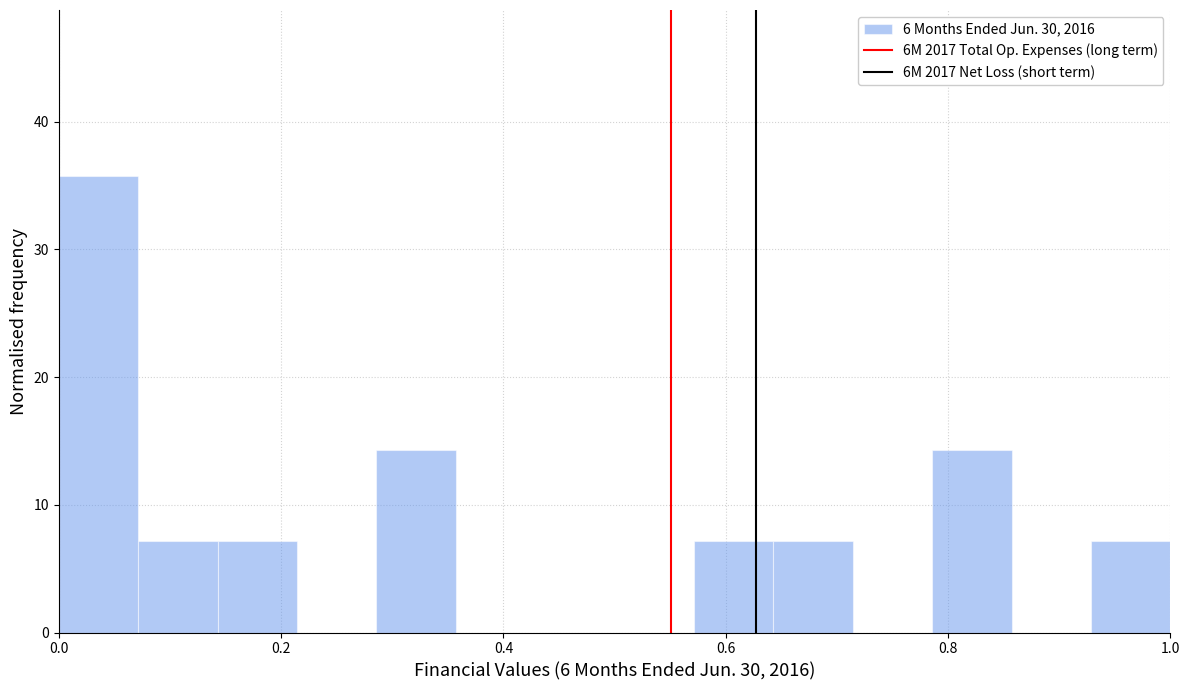

Read against the x-axis, roughly where is the centre of the tallest bar?

0.04